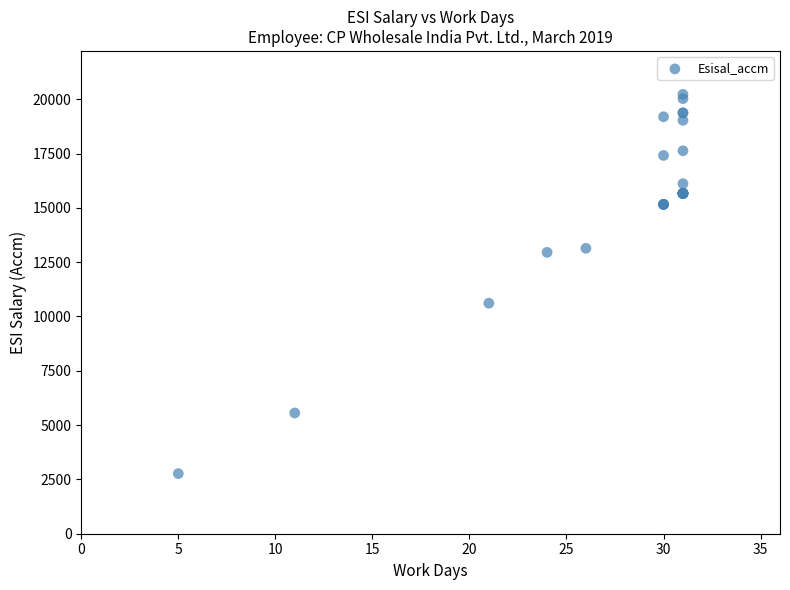

What Y value in the scatter plot is closest to 11496?

10613